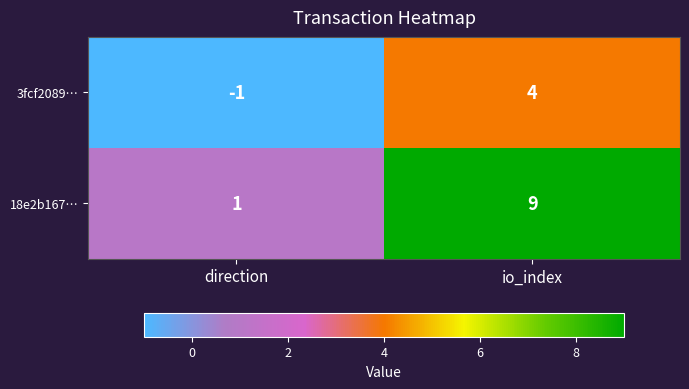

What is the sum of all 18e2b167… values?

10